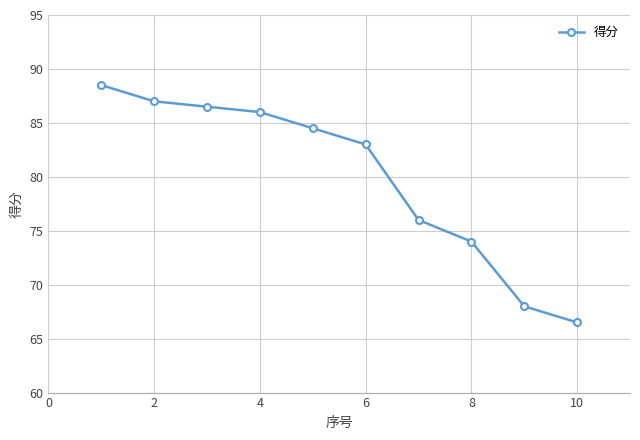

What is the smallest value displayed?

66.5